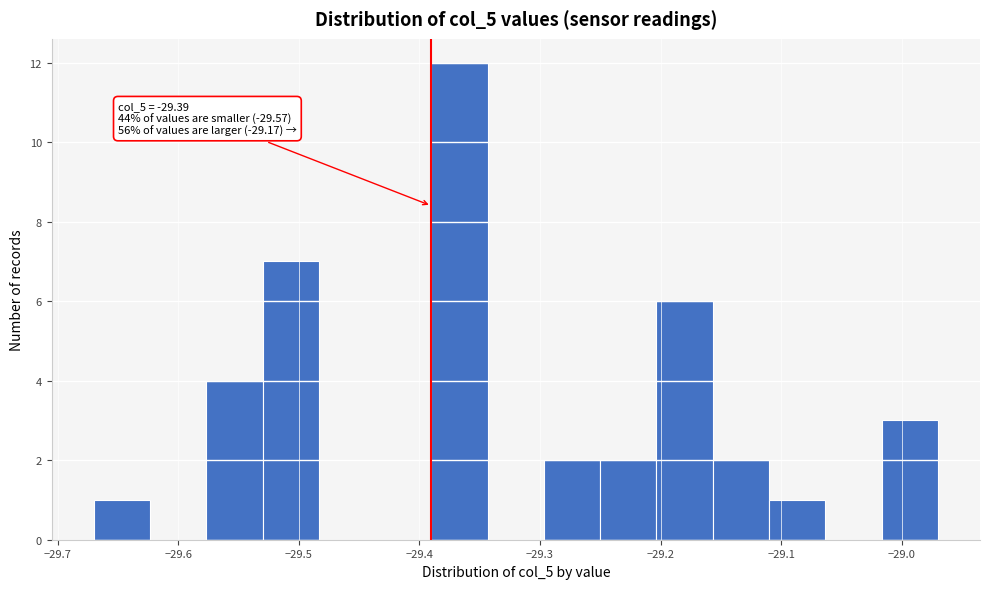

Which range on the x-axis has the tallest bar?

-29.39 to -29.34